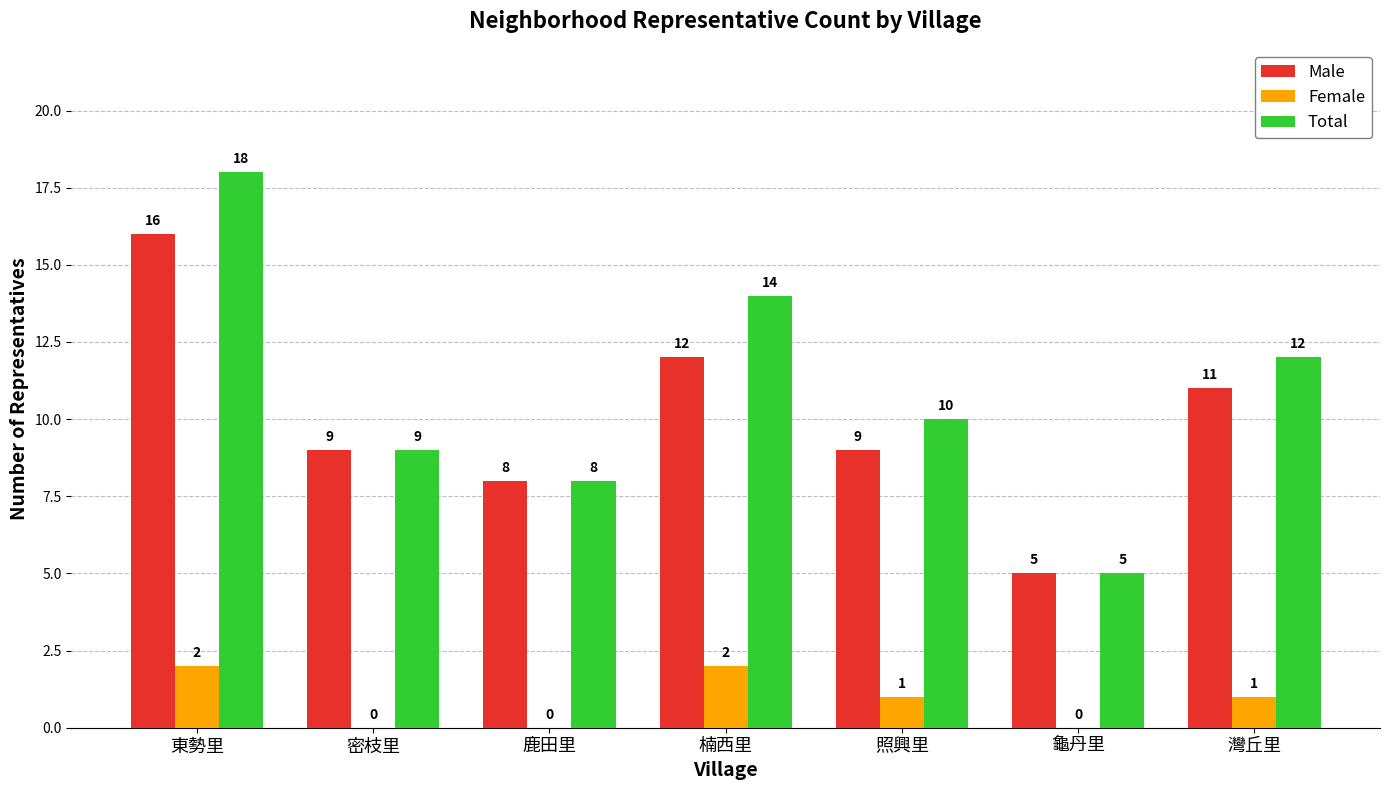

Reading left to right, what are all the values shown in this chart?

Male: 16	9	8	12	9	5	11
Female: 2	0	0	2	1	0	1
Total: 18	9	8	14	10	5	12